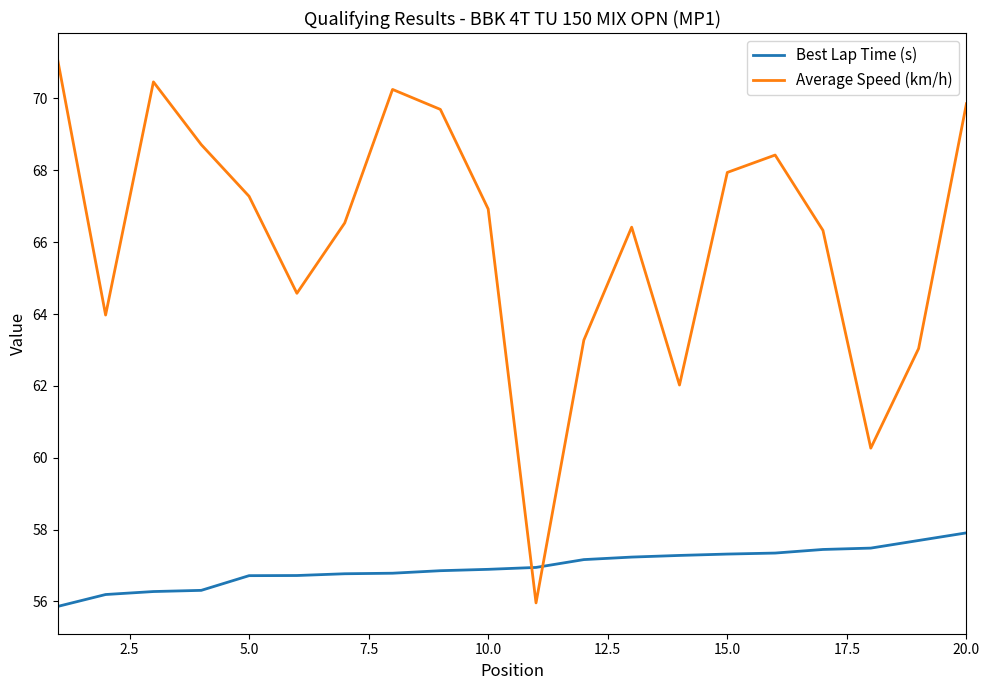

Which series has the largest total across all categories?

Average Speed (km/h)